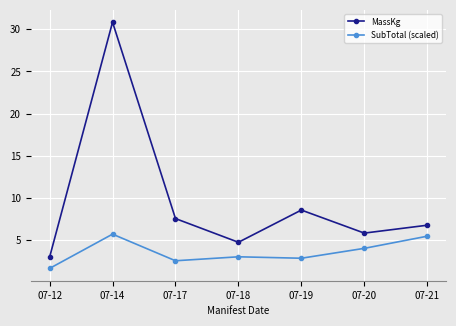

List the series in order of their peak value, lowest first.

SubTotal (scaled), MassKg